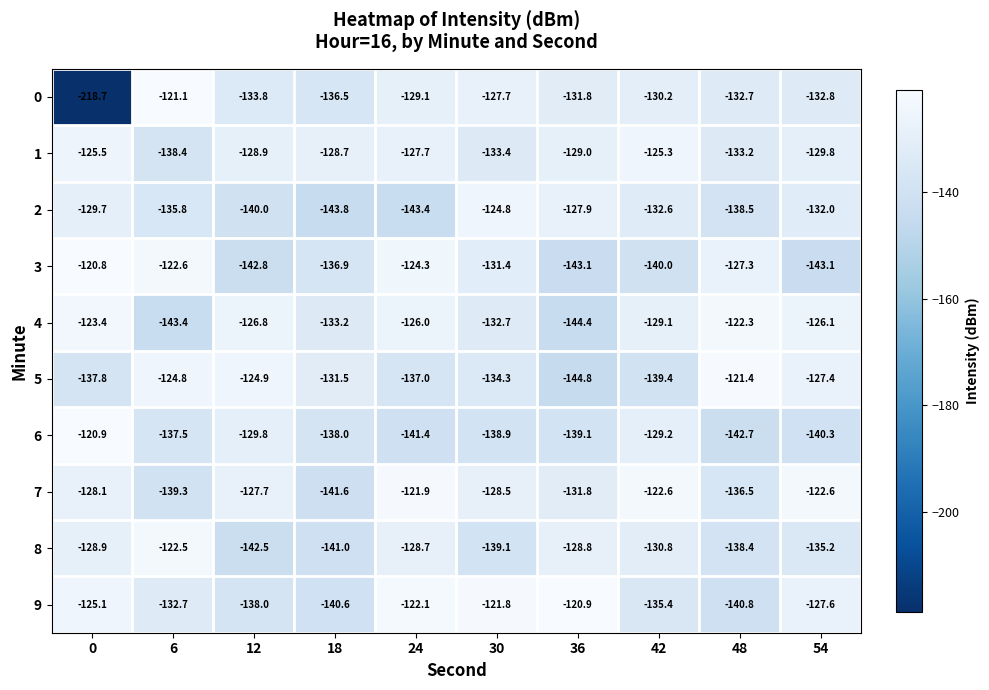

What is the difference between the highest and lowest values at 36?

23.9